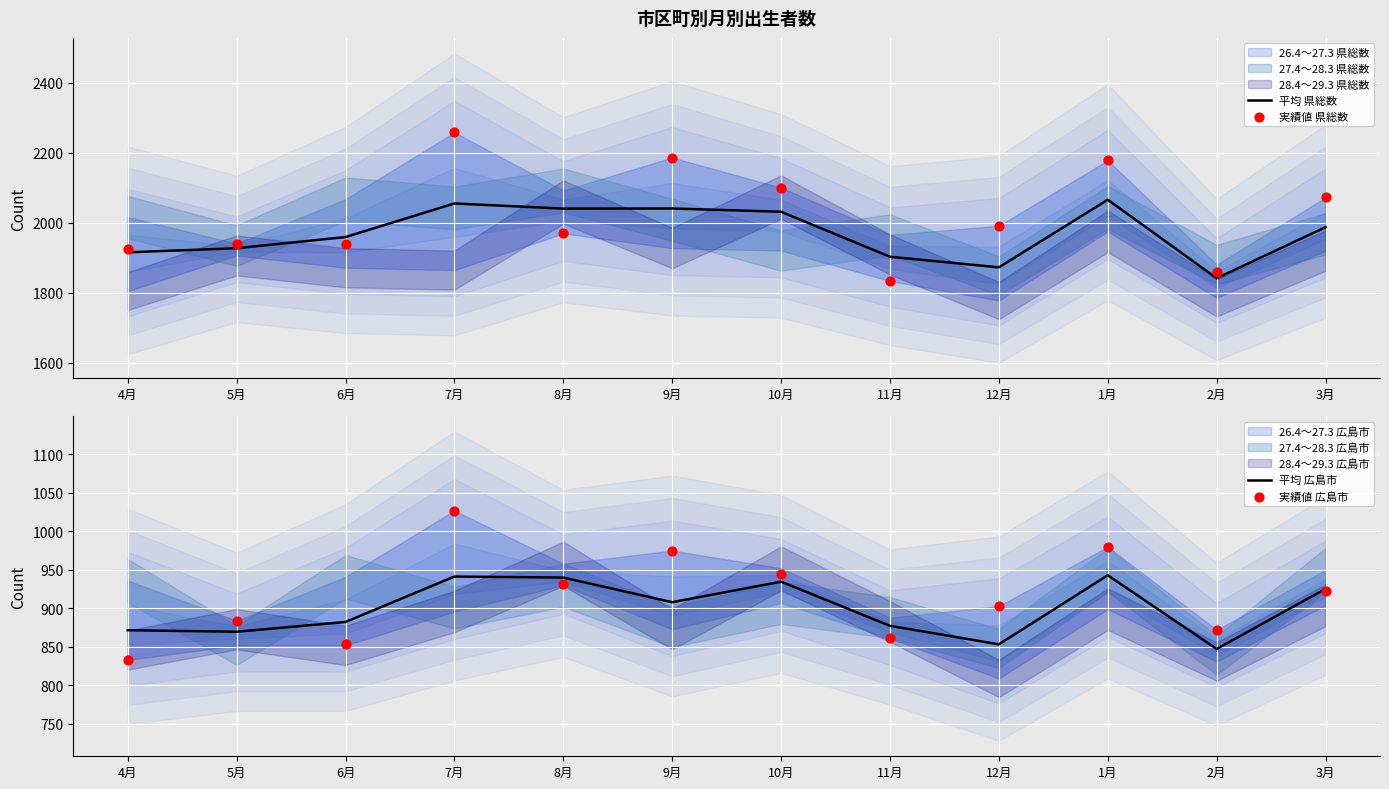

Which series contains the highest Y value?

実績値 県総数